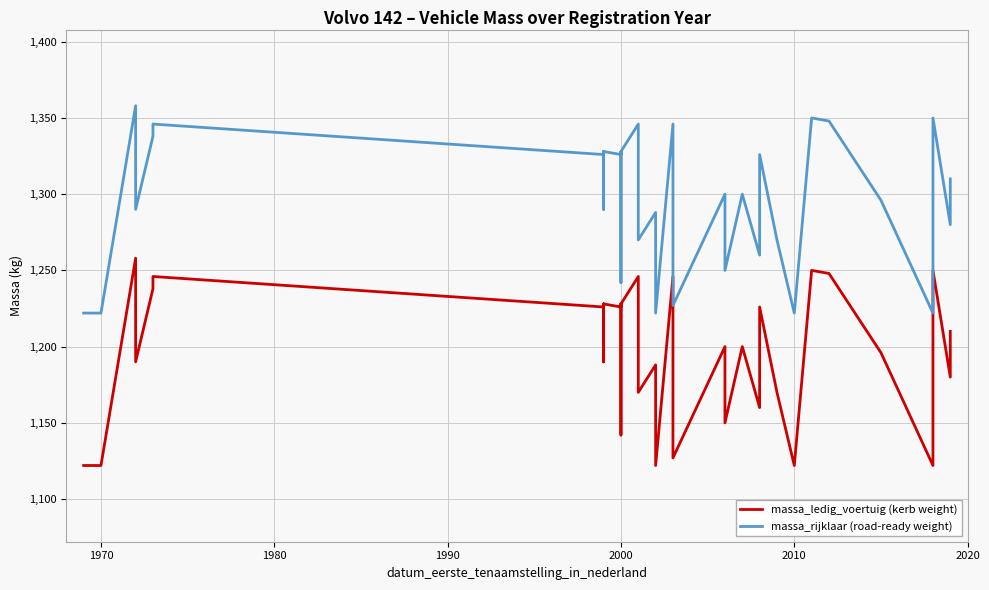

Reading left to right, transcribe all the data shown in this chart.

massa_ledig_voertuig (kerb weight): 1122	1122	1258	1190	1238	1246	1226	1228	1190	1228	1226	1228	1218	1142	1228	1246	1170	1188	1122	1246	1226	1150	1127	1200	1150	1200	1200	1160	1226	1170	1122	1250	1248	1196	1122	1250	1180	1210
massa_rijklaar (road-ready weight): 1222	1222	1358	1290	1338	1346	1326	1328	1290	1328	1326	1328	1318	1242	1328	1346	1270	1288	1222	1346	1326	1250	1227	1300	1250	1300	1300	1260	1326	1270	1222	1350	1348	1296	1222	1350	1280	1310